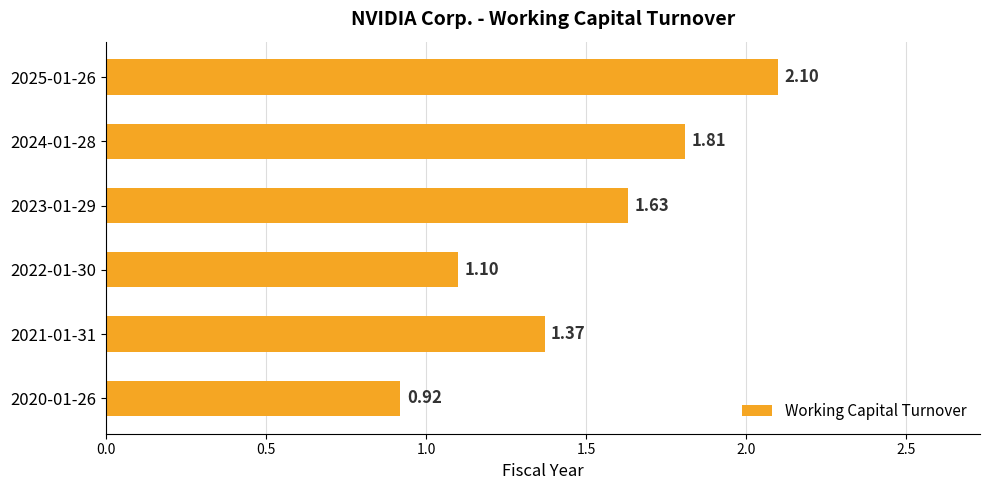

Count the number of data series in this chart.

1